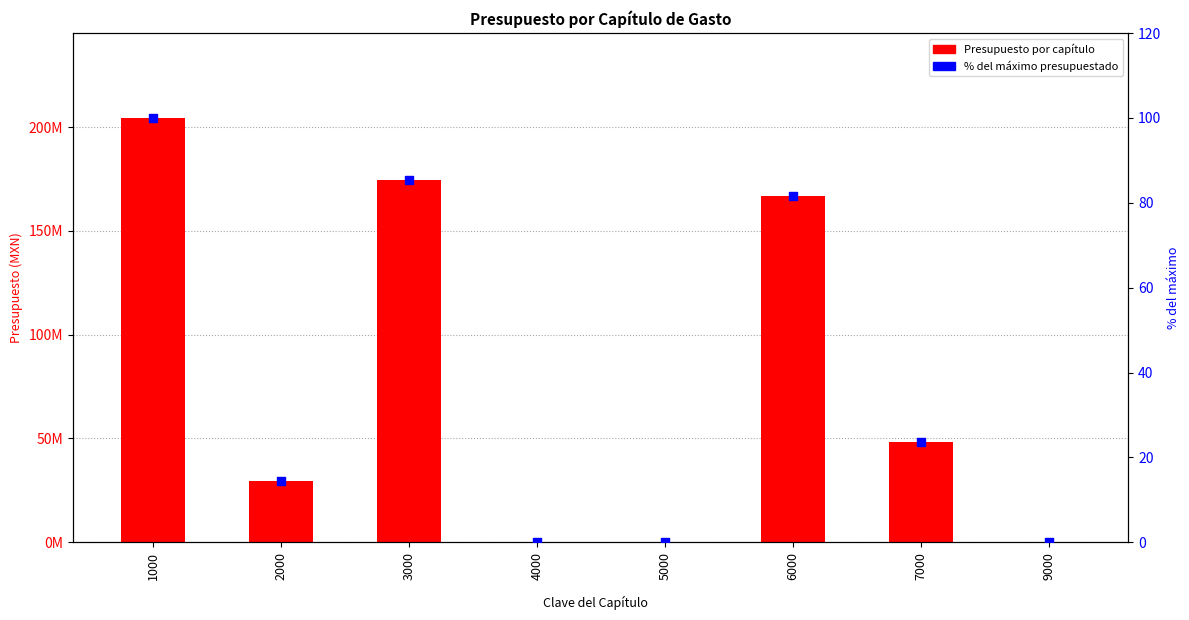

Which series reaches the minimum Y coordinate?

Presupuesto por capítulo de gasto